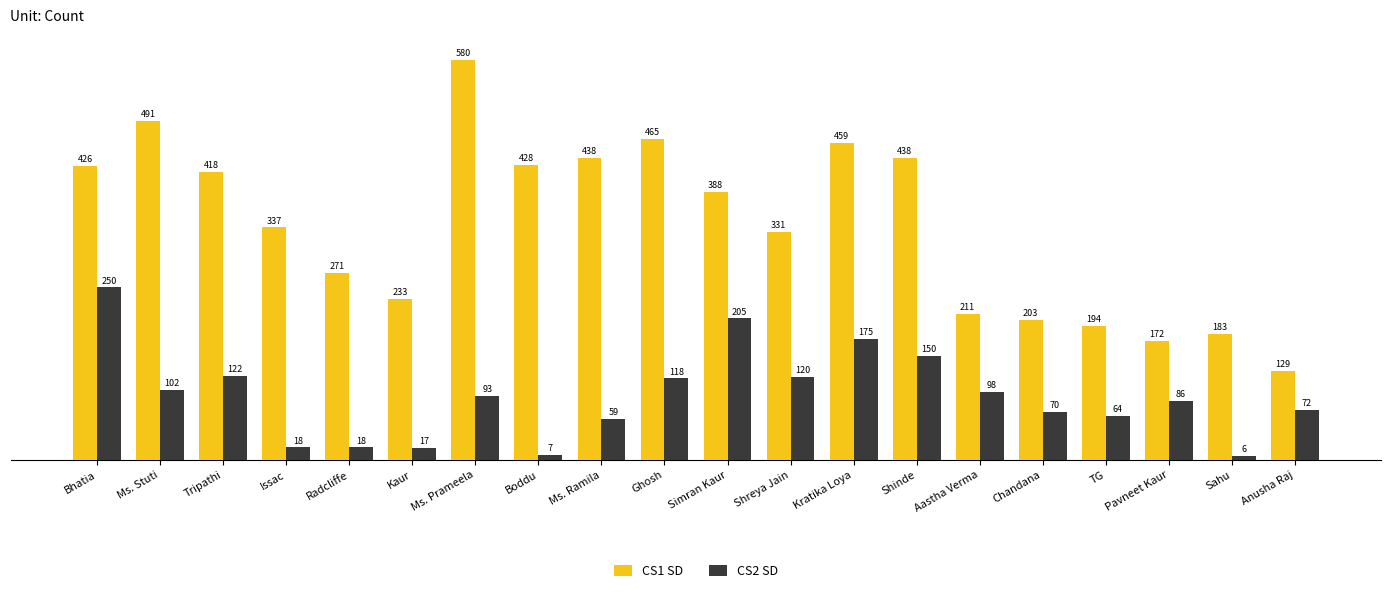

How many series are shown in this chart?

2